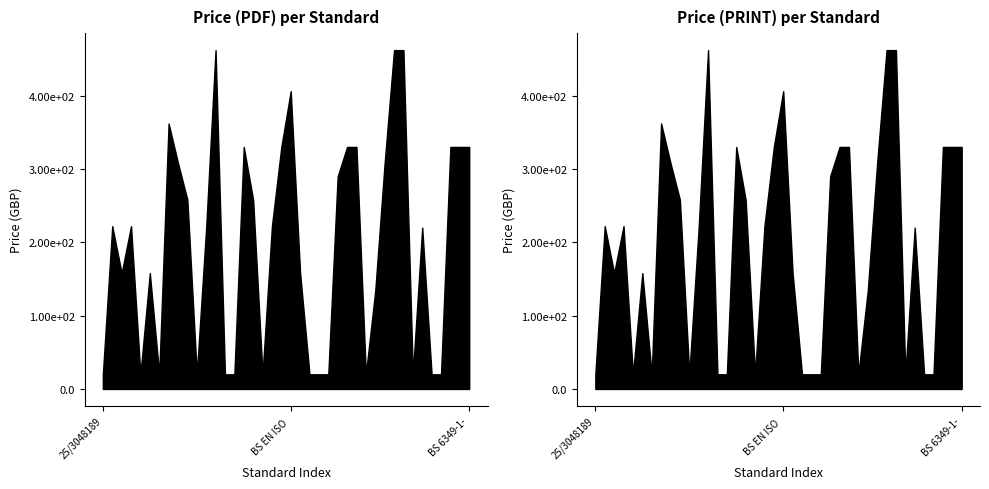

Is it true that Price (PDF) equals 41 at BS EN 15626:2025?

False